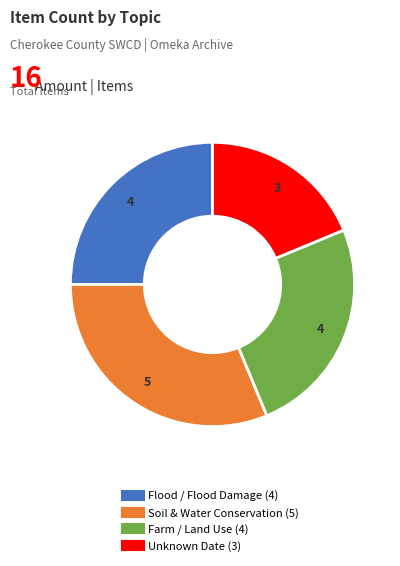

Does any single category account for the majority?

No